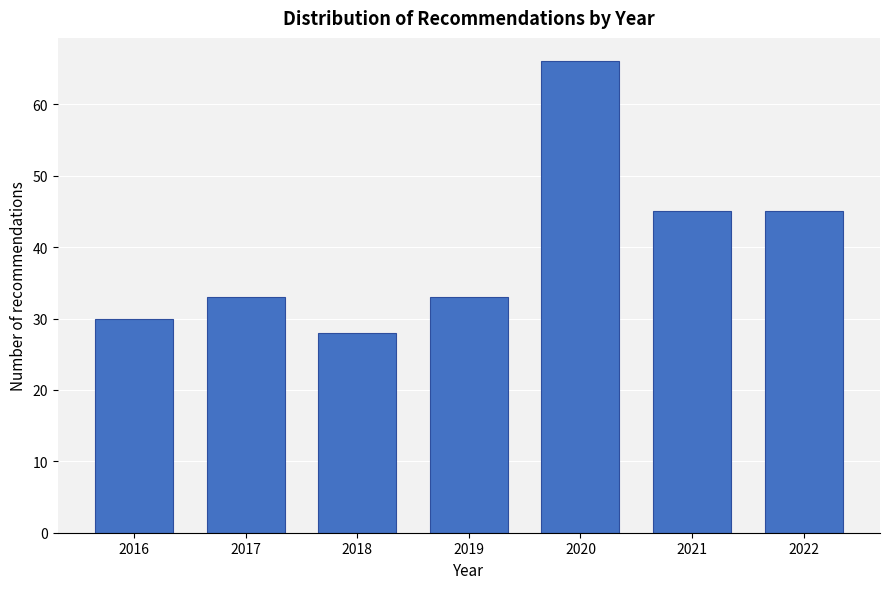

Reading left to right, list all the values displayed in this chart.

30	33	28	33	66	45	45